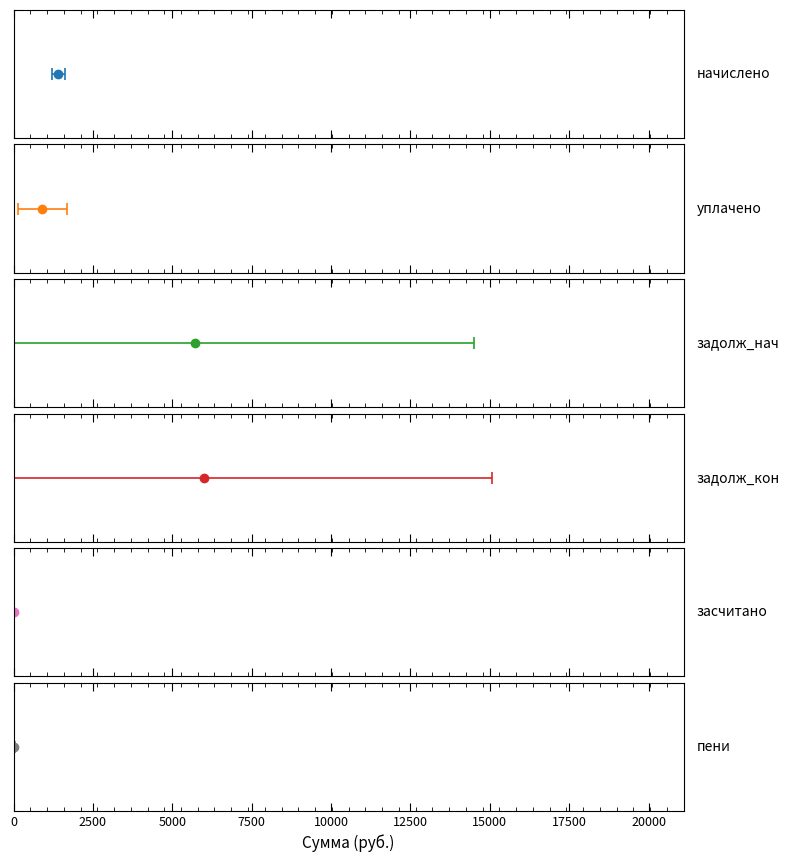

Is it true that начислено equals 1446.1 at 6?

True